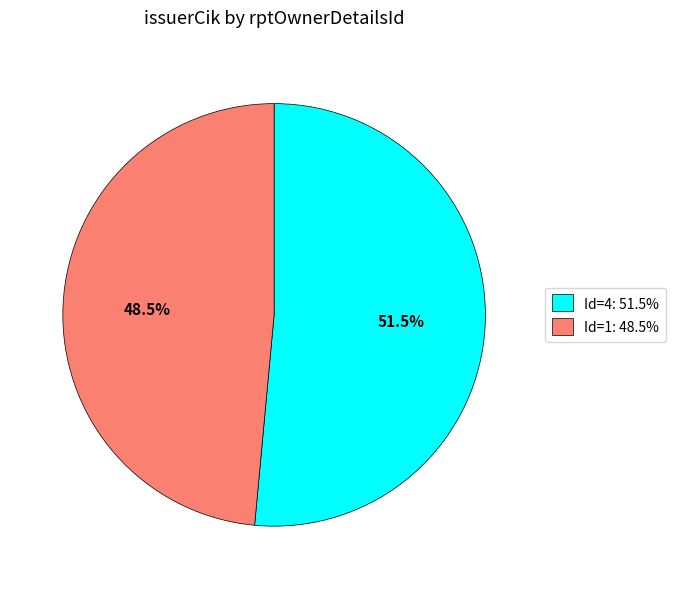

Is there a majority slice in this chart?

Yes